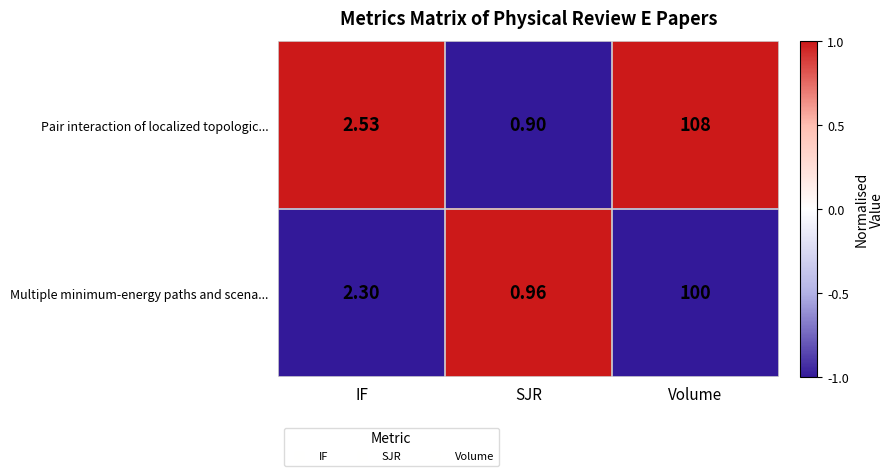

At which category is the sum across all series the highest?

Volume